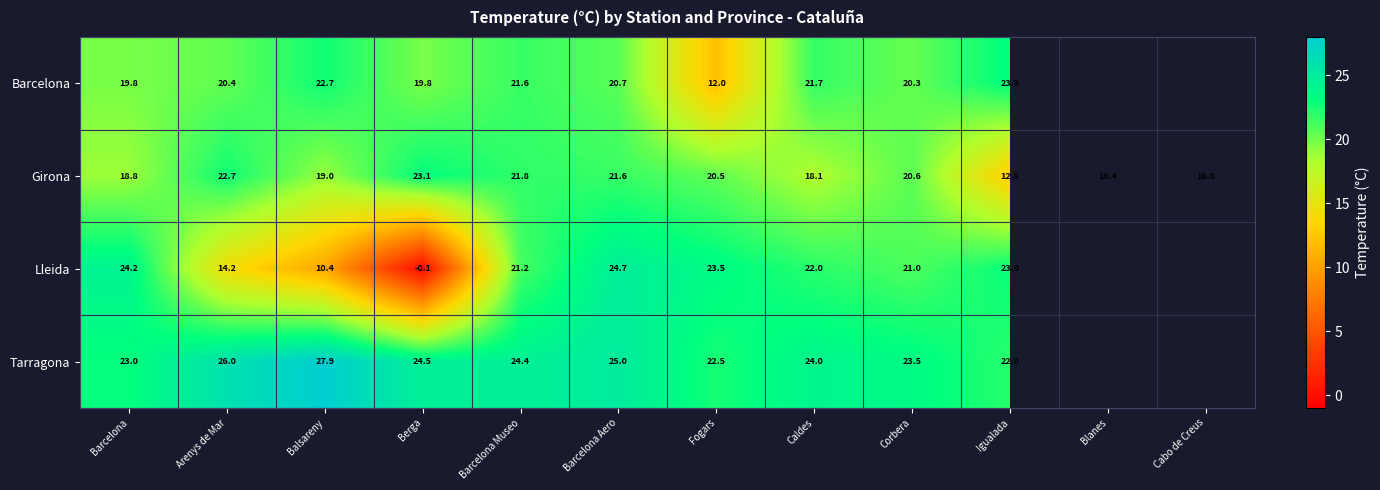

Where is Girona nearest to the value 17?

Cabo de Creus